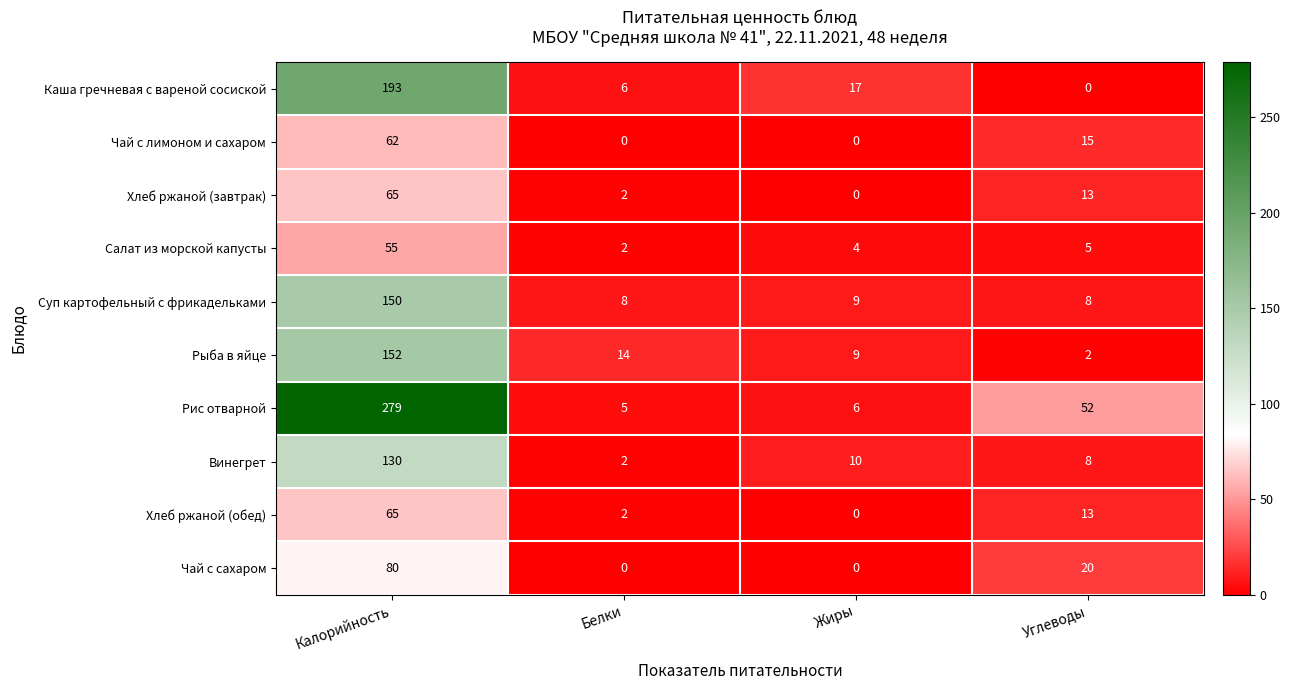

What is the difference between the Чай с сахаром values at Углеводы and Калорийность?

60